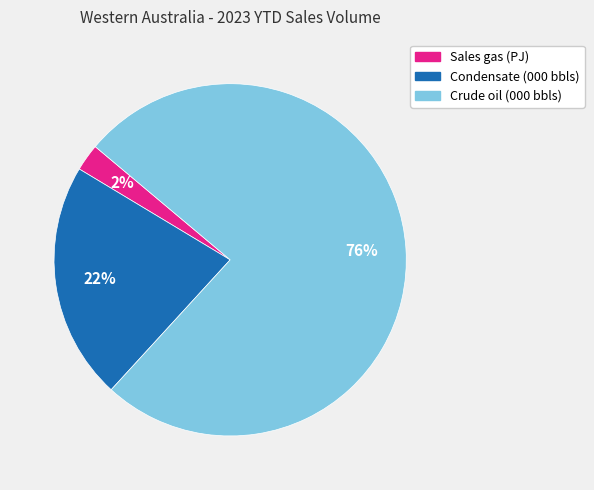

Which has a higher value, Sales gas (PJ) or Condensate (000 bbls)?

Condensate (000 bbls)